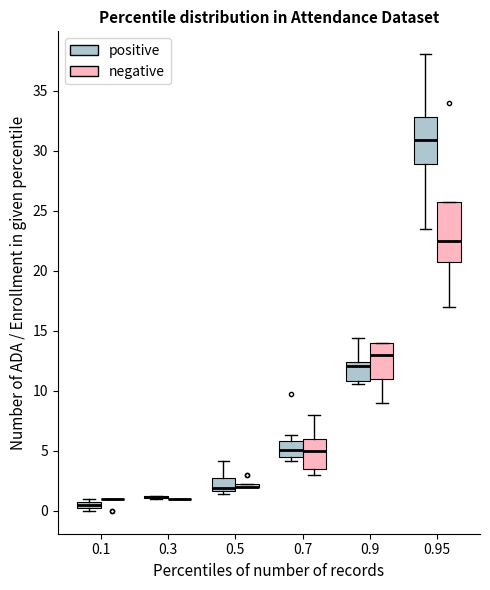

Comparing the boxes themselves (not the whiskers), which one is the tallest?

0.95 (negative)